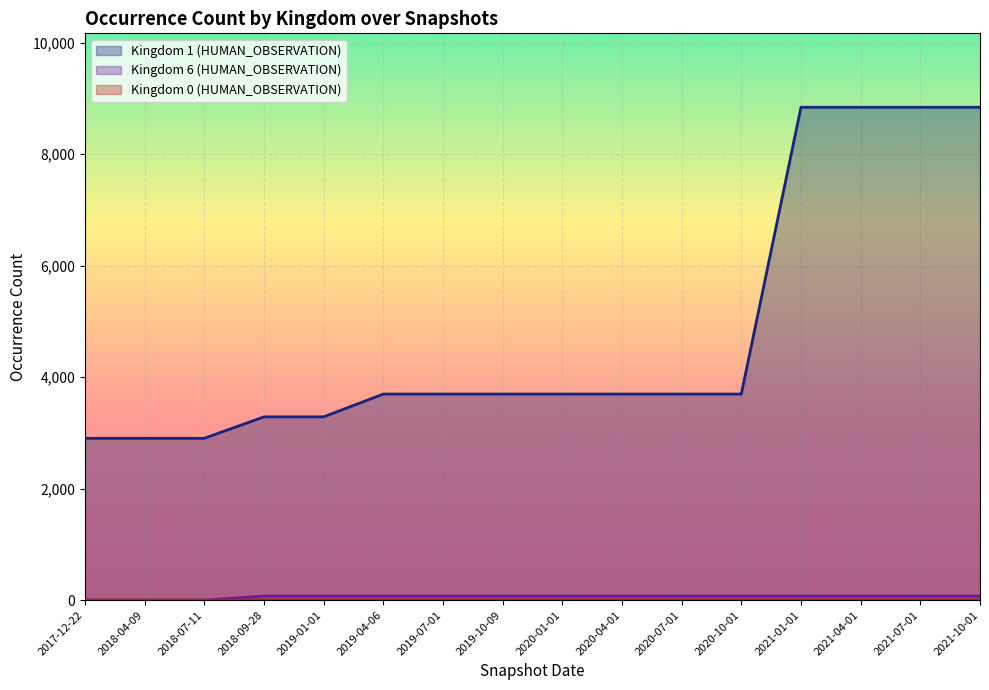

Which series changed the most between 2019-04-06 and 2020-07-01?

Kingdom 1 (HUMAN_OBSERVATION)